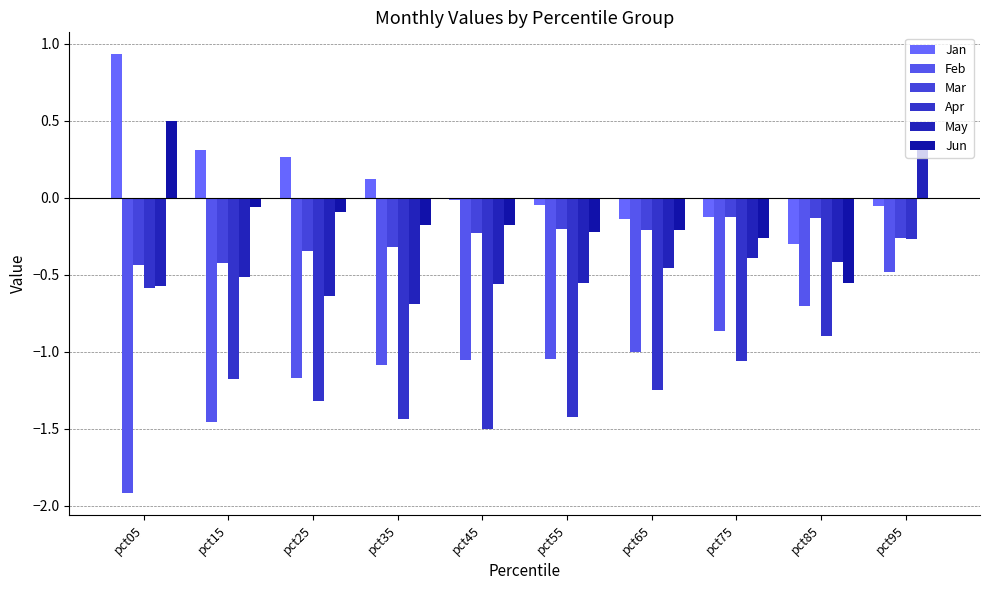

The Jan series shows 0.1 at pct35. True or false?

True